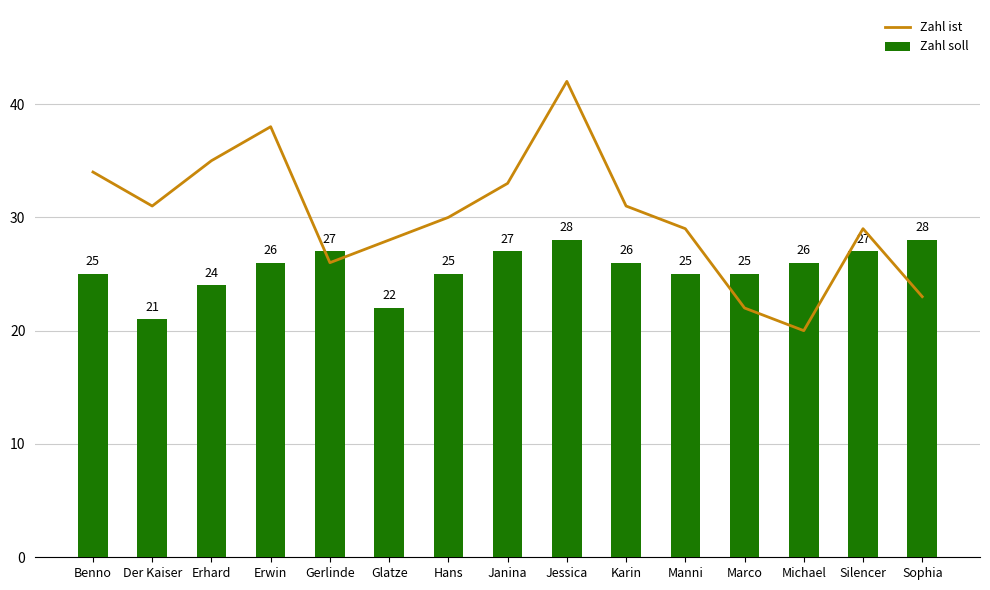

List the series in order of their overall mean, lowest first.

Zahl soll, Zahl ist